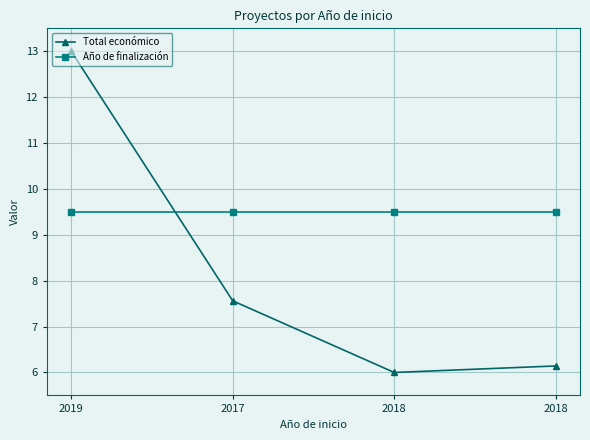

How many lines are shown in the chart?

2